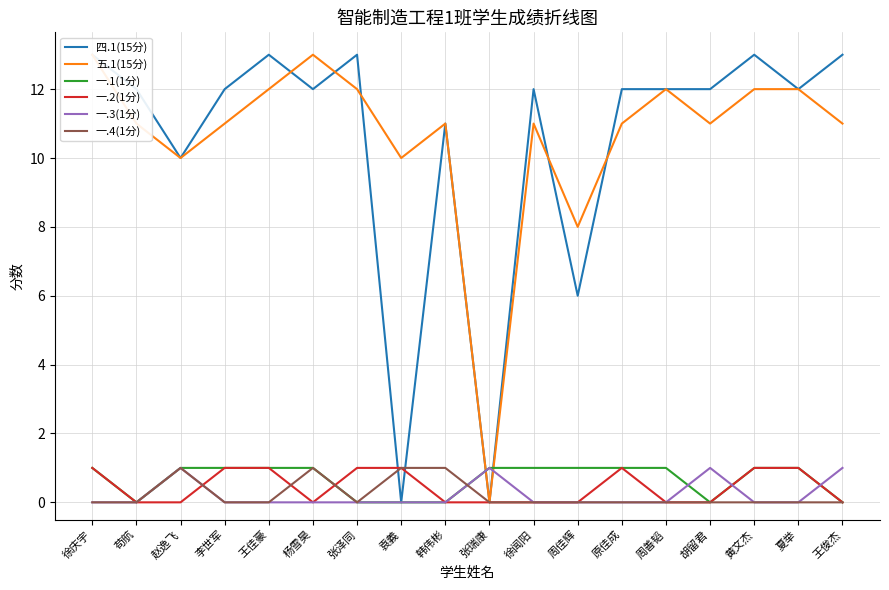

What is the label of the 10th point from the right?

韩伟彬